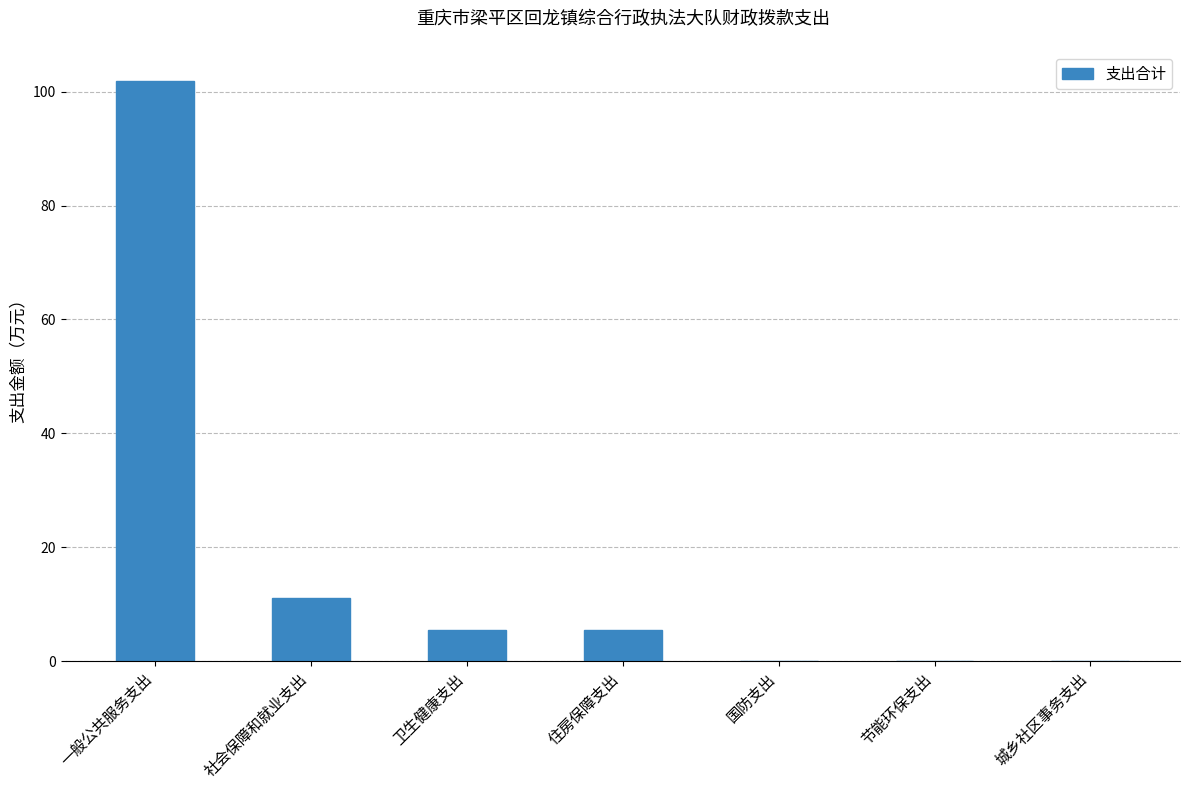

At which label is the value closest to 50?

社会保障和就业支出